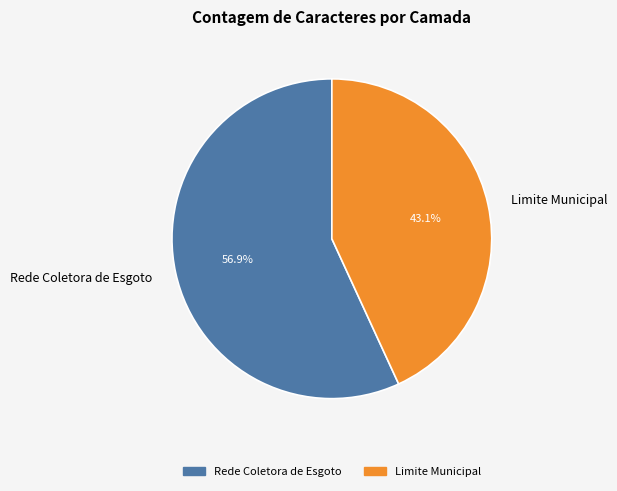

What is the ratio of the value at Rede Coletora de Esgoto to the value at Limite Municipal?

1.3